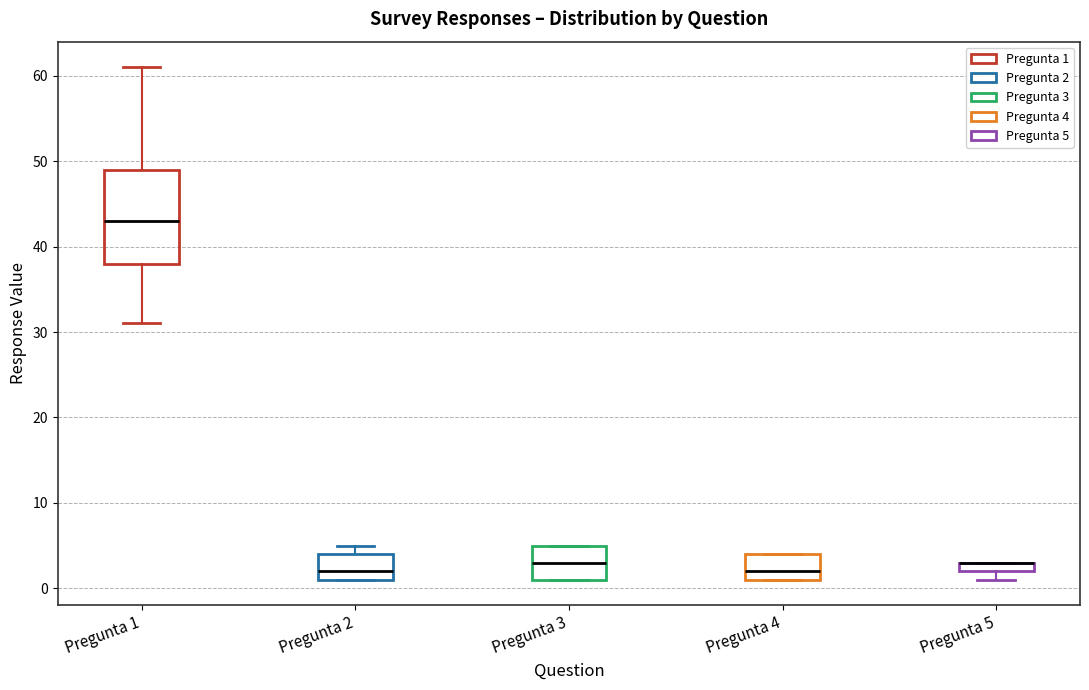

Where does the median line of the box for Pregunta 3 sit on the y-axis? The values are not printed on the chart, so give them approximately, as read against the axis.

3